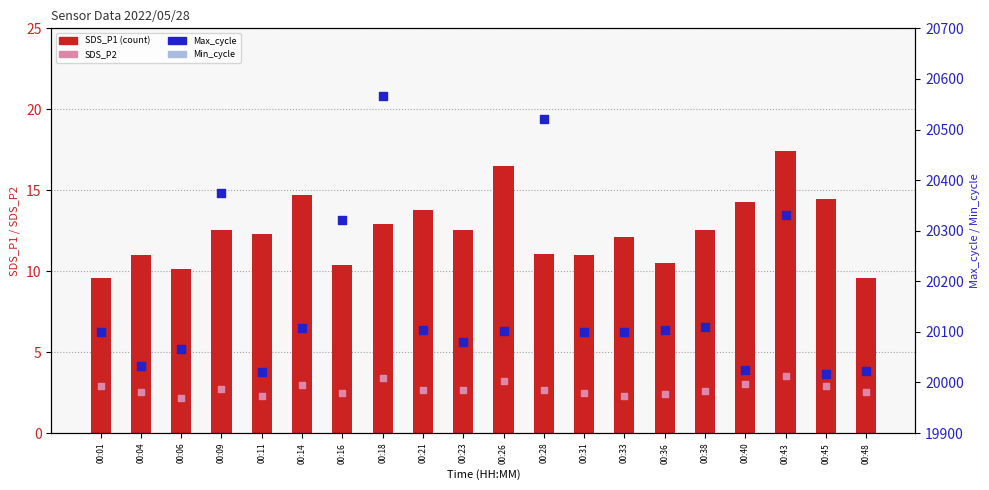

What is the total value across all series at 00:31?

20136.5